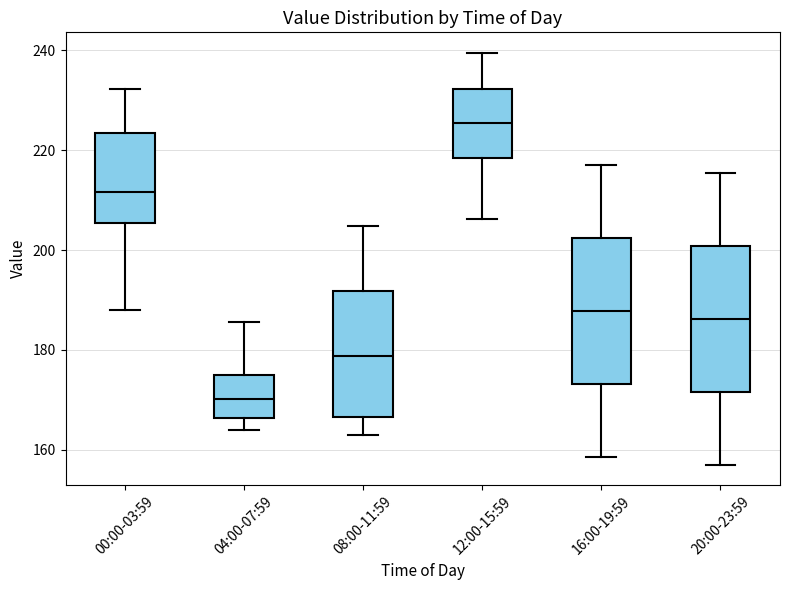

Where is the upper edge of the box for 16:00-19:59 on the y-axis? The values are not printed on the chart, so give them approximately, as read against the axis.

202